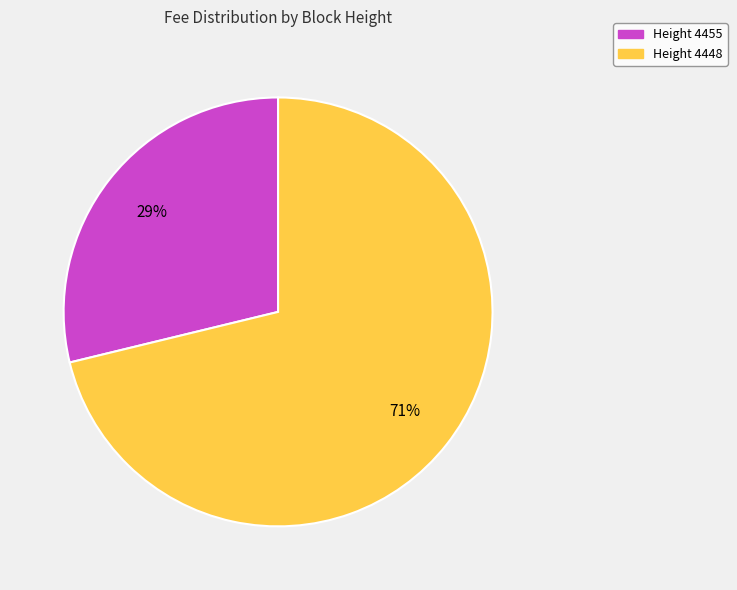

How many slices are in this pie chart?

2